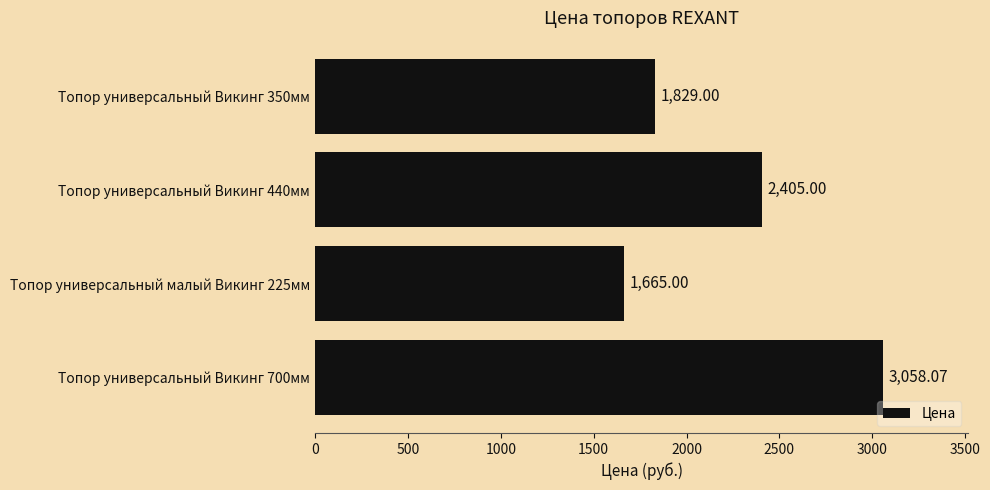

What is the minimum value shown in the chart?

1665.0